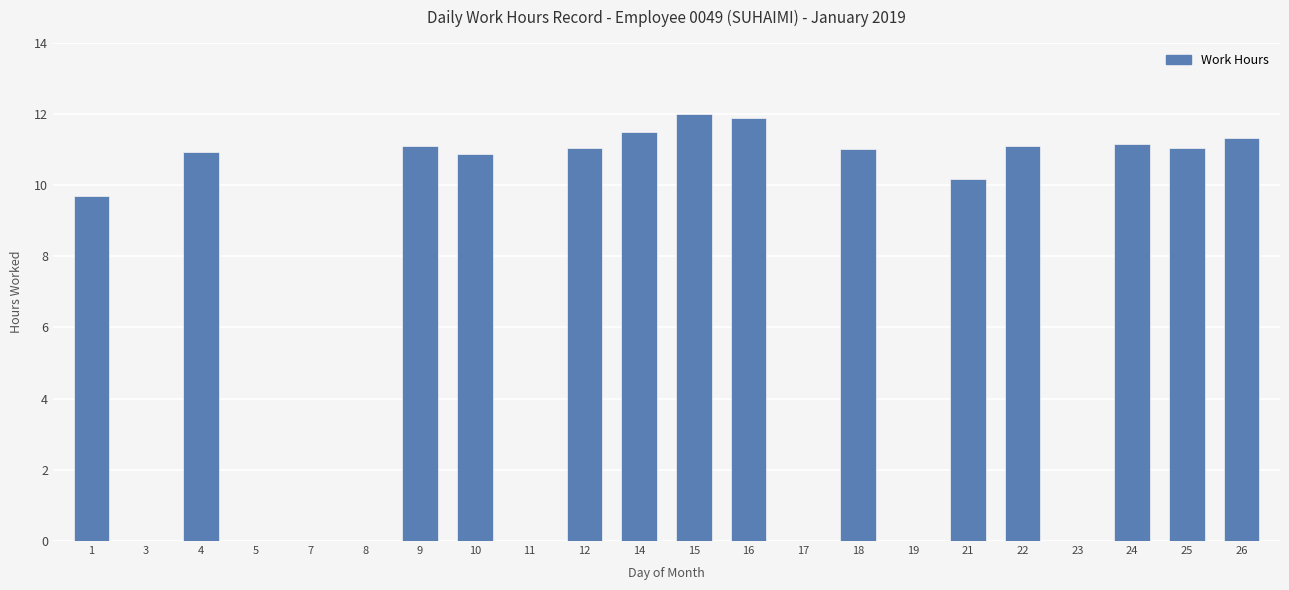

What is the sum of the values at 26 and 14?

22.8